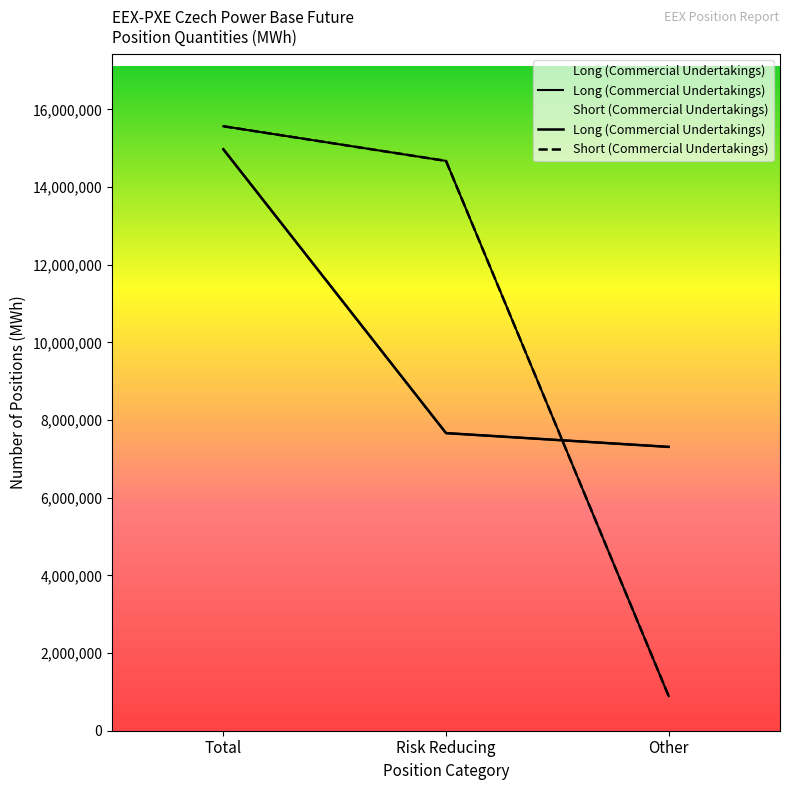

How many lines are shown in the chart?

2